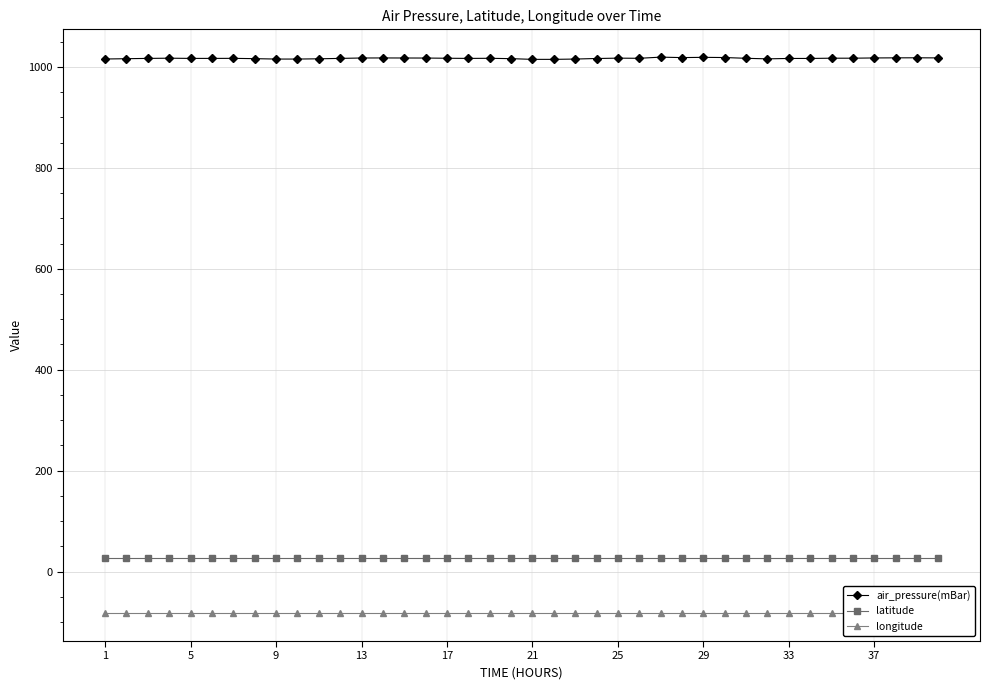

What is the maximum value for latitude?

27.1